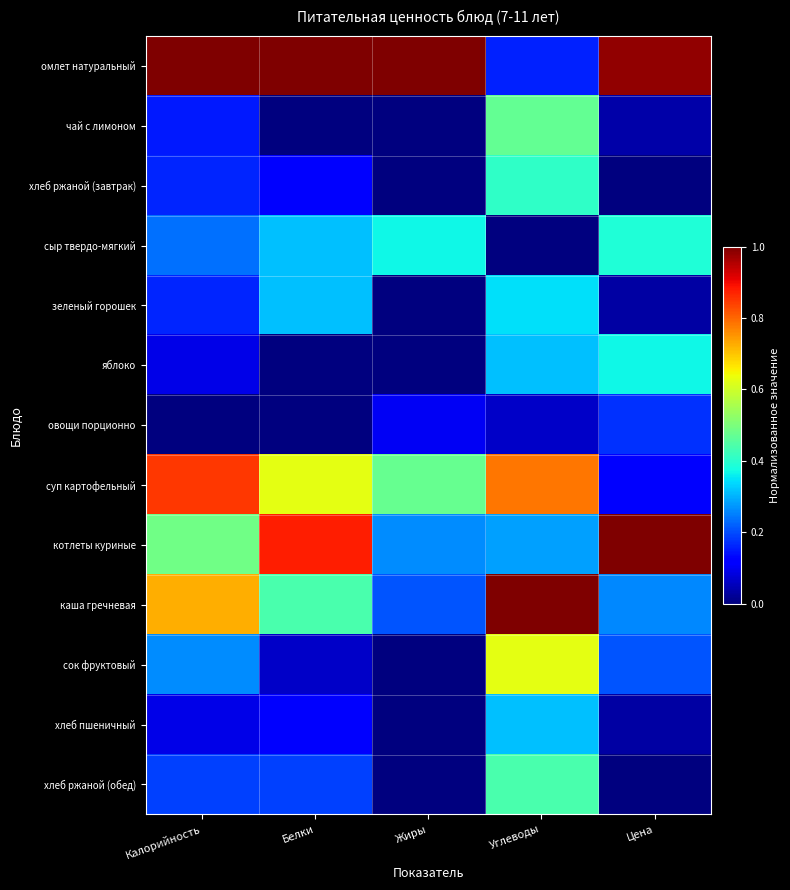

Reading left to right, transcribe all the data shown in this chart.

омлет натуральный: Калорийность=1.0	Белки=1.0	Жиры=1.0	Углеводы=0.2	Цена=1.0
чай с лимоном: Калорийность=0.2	Белки=0.0	Жиры=0.0	Углеводы=0.5	Цена=0.0
хлеб ржаной (завтрак): Калорийность=0.2	Белки=0.1	Жиры=0.0	Углеводы=0.4	Цена=0.0
сыр твердо-мягкий: Калорийность=0.2	Белки=0.3	Жиры=0.4	Углеводы=0.0	Цена=0.4
зеленый горошек: Калорийность=0.2	Белки=0.3	Жиры=0.0	Углеводы=0.3	Цена=0.0
яблоко: Калорийность=0.1	Белки=0.0	Жиры=0.0	Углеводы=0.3	Цена=0.4
овощи порционно: Калорийность=0.0	Белки=0.0	Жиры=0.1	Углеводы=0.1	Цена=0.2
суп картофельный: Калорийность=0.8	Белки=0.6	Жиры=0.5	Углеводы=0.8	Цена=0.1
котлеты куриные: Калорийность=0.5	Белки=0.9	Жиры=0.3	Углеводы=0.3	Цена=1.0
каша гречневая: Калорийность=0.7	Белки=0.4	Жиры=0.2	Углеводы=1.0	Цена=0.3
сок фруктовый: Калорийность=0.3	Белки=0.1	Жиры=0.0	Углеводы=0.6	Цена=0.2
хлеб пшеничный: Калорийность=0.1	Белки=0.1	Жиры=0.0	Углеводы=0.3	Цена=0.0
хлеб ржаной (обед): Калорийность=0.2	Белки=0.2	Жиры=0.0	Углеводы=0.4	Цена=0.0